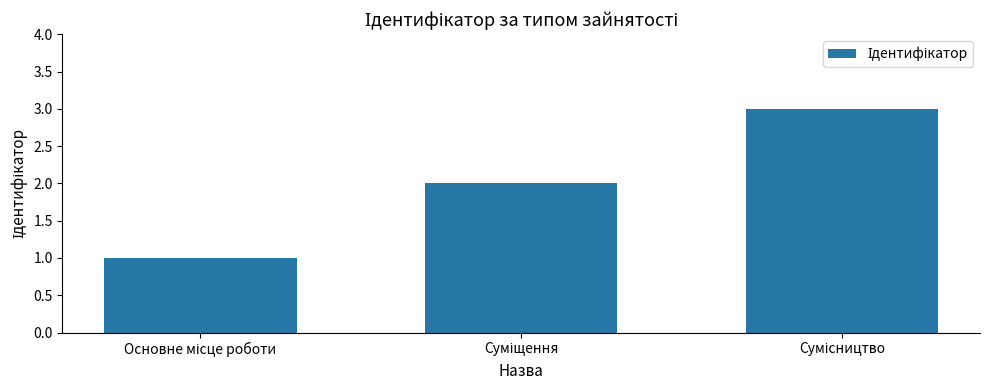

What is the sum of all values?

6